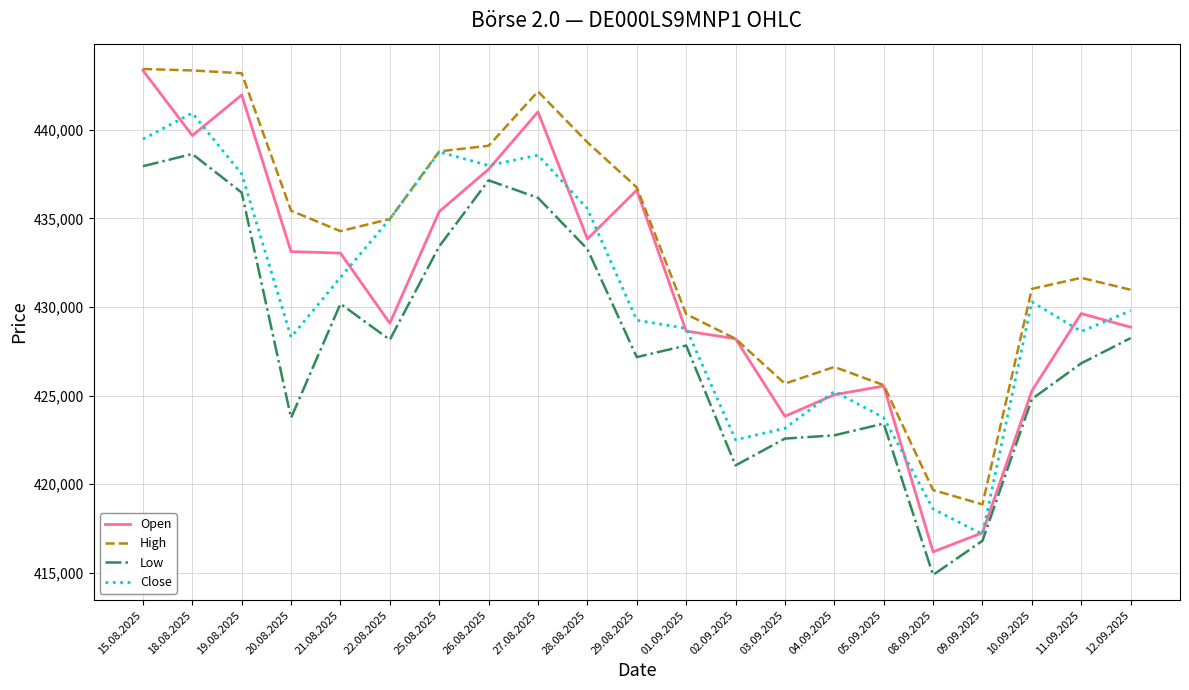

What is the difference between the maximum and minimum values in the High series?

24589